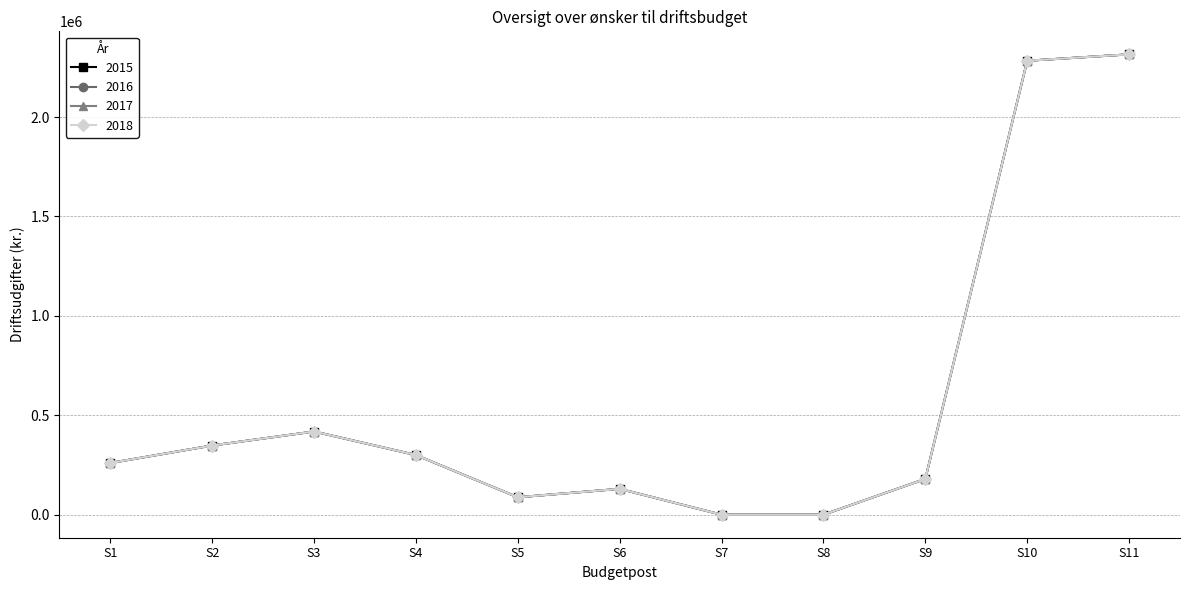

Which series has the largest total across all categories?

2015